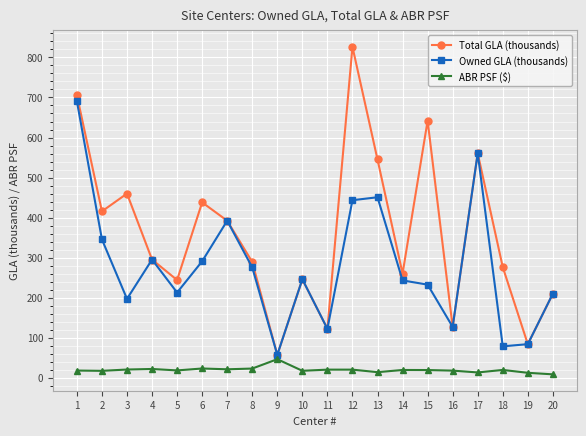

At which category does Total GLA (thousands) reach its first local valley?

2